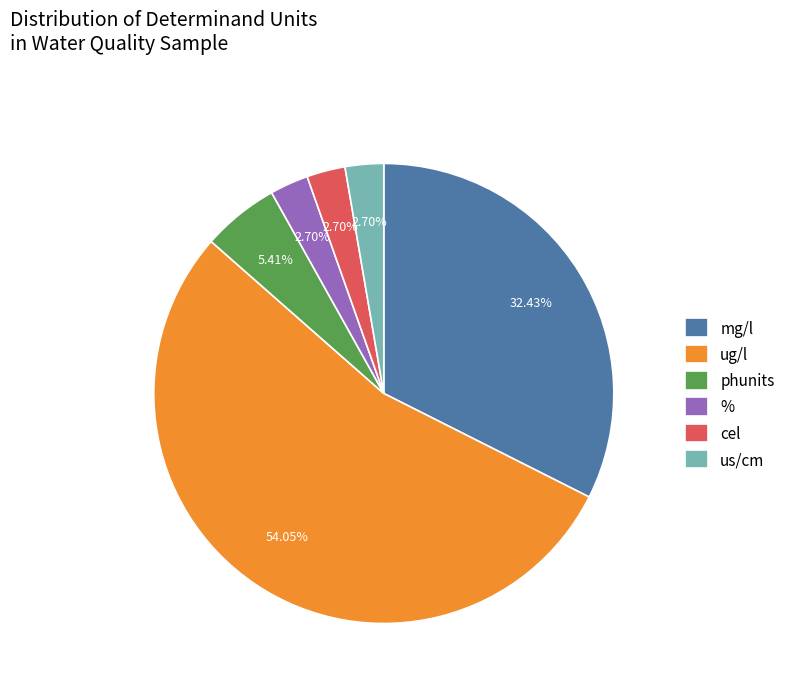

Do mg/l and cel together represent more than half of the pie?

No